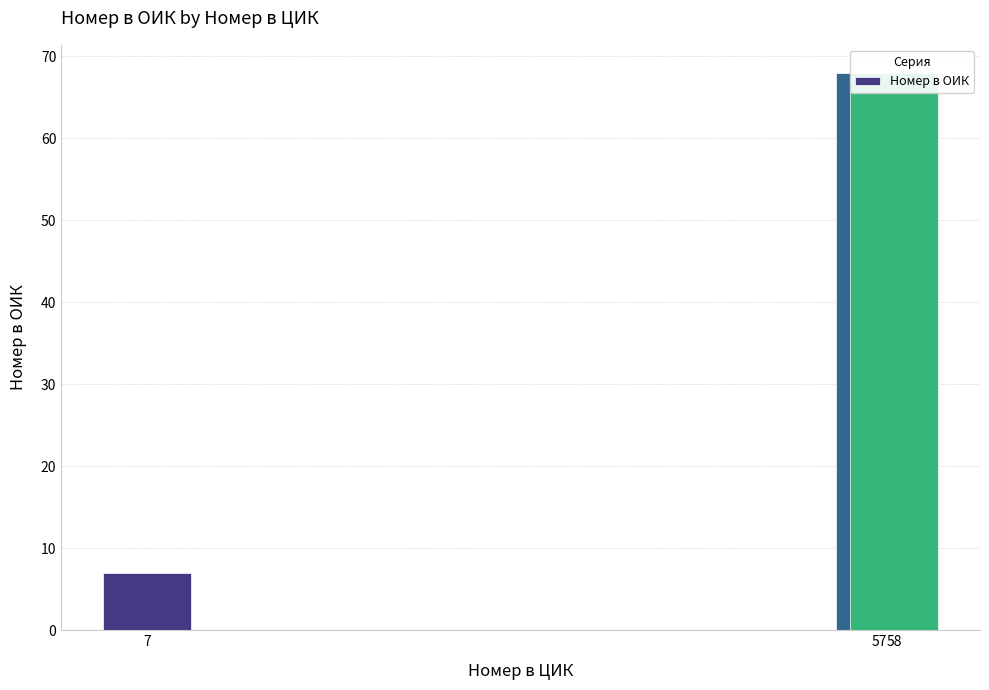

Does the chart contain any negative values?

No